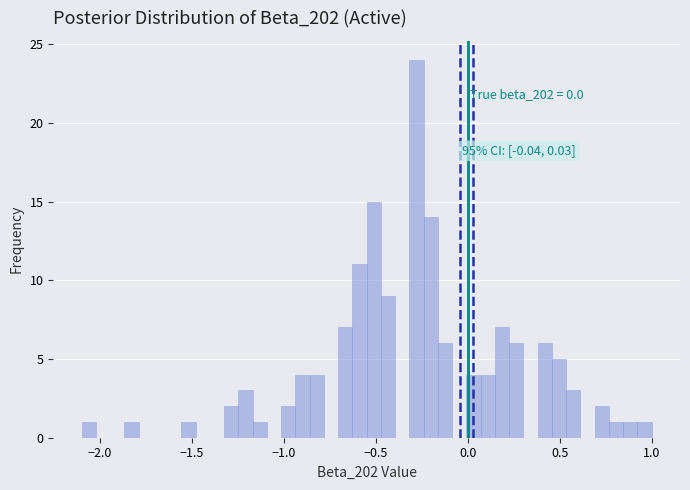

Read against the x-axis, roughly where is the centre of the tallest bar?

-0.30